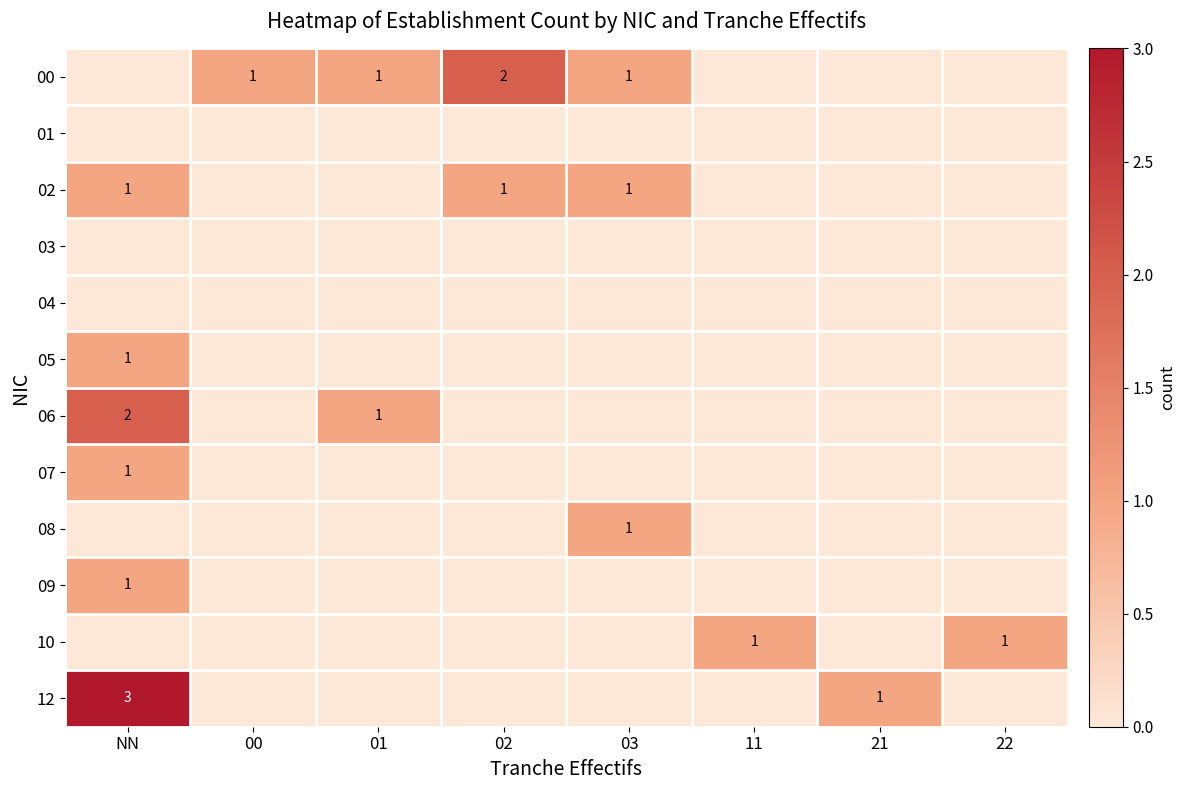

What is the difference between the maximum and minimum values in the 07 series?

1